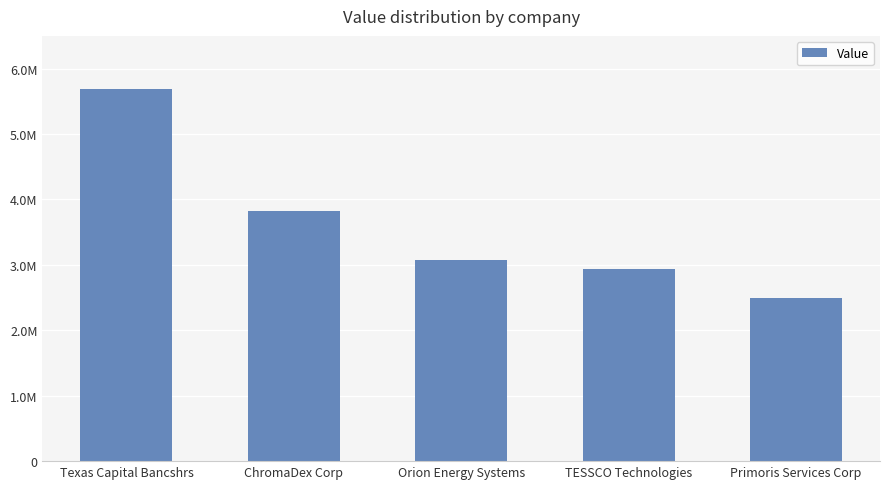

Are the bars horizontal?

No